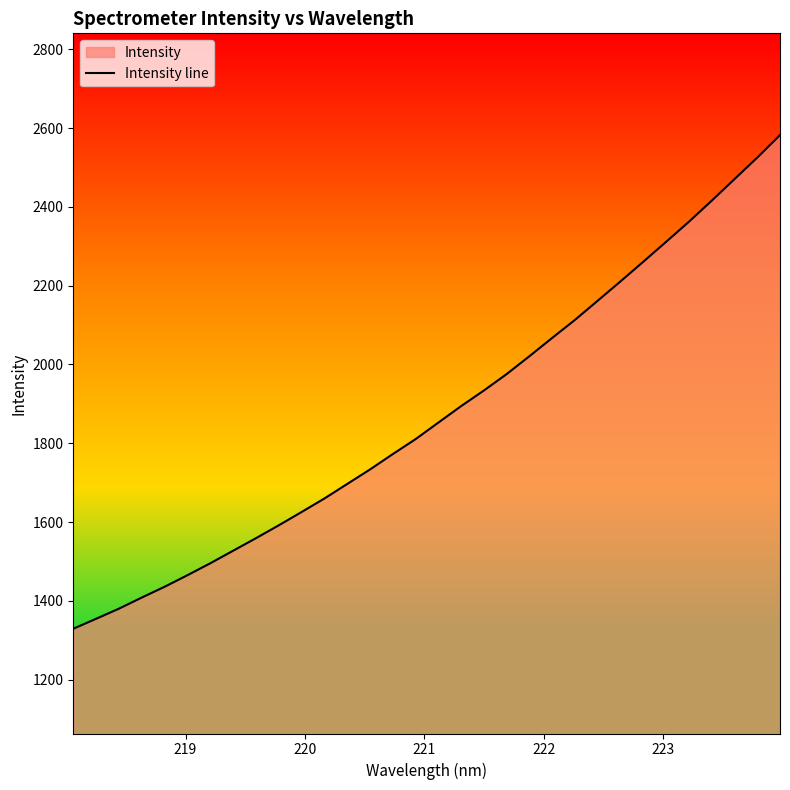

What is the maximum value shown in the chart?

2582.3